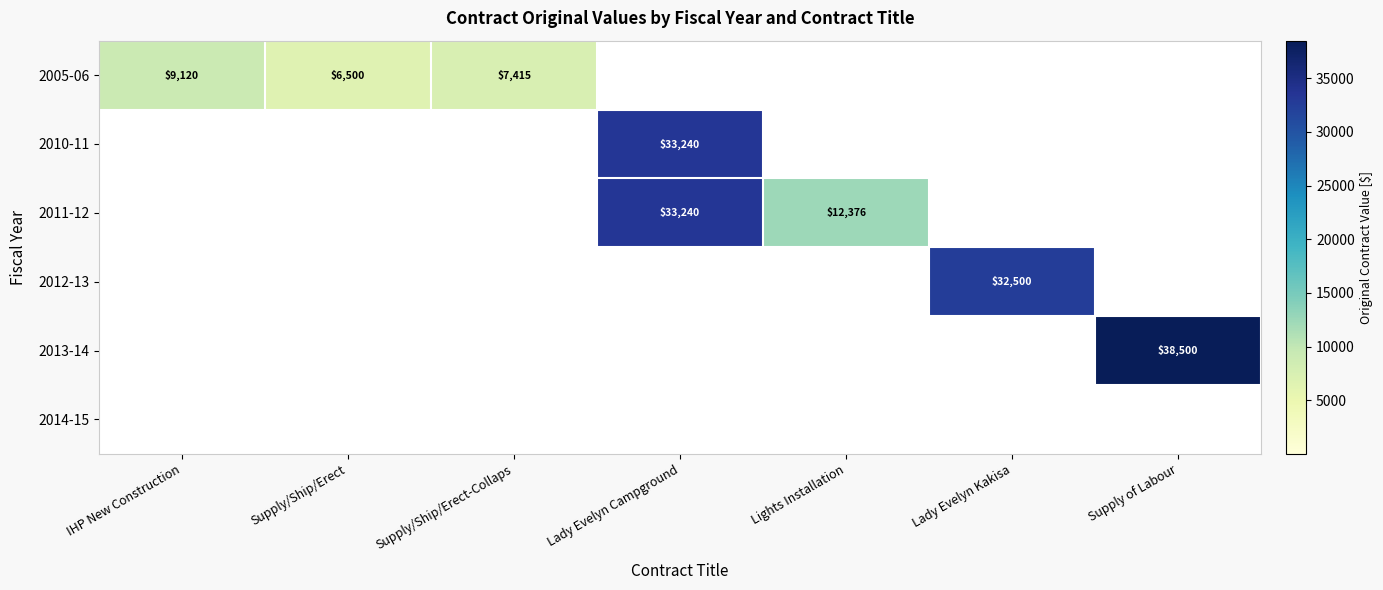

How many data points does each series have?

7